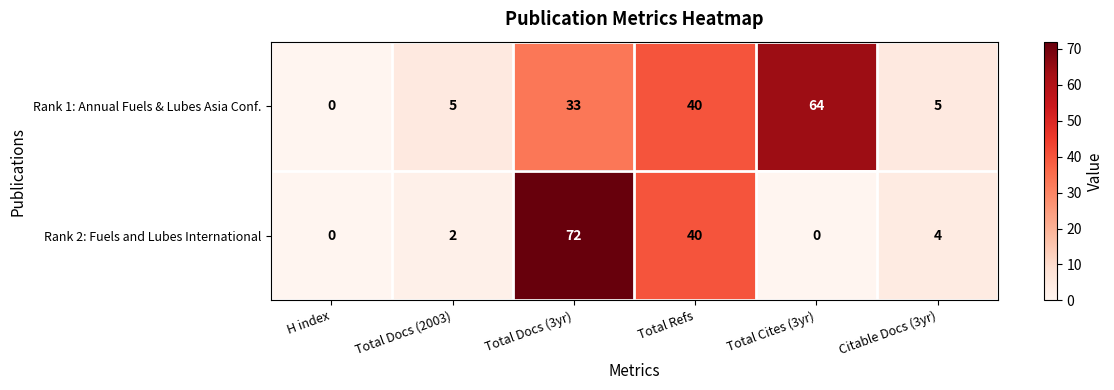

List the series in order of their overall mean, lowest first.

Rank 2: Fuels and Lubes International, Rank 1: Annual Fuels & Lubes Asia Conf.